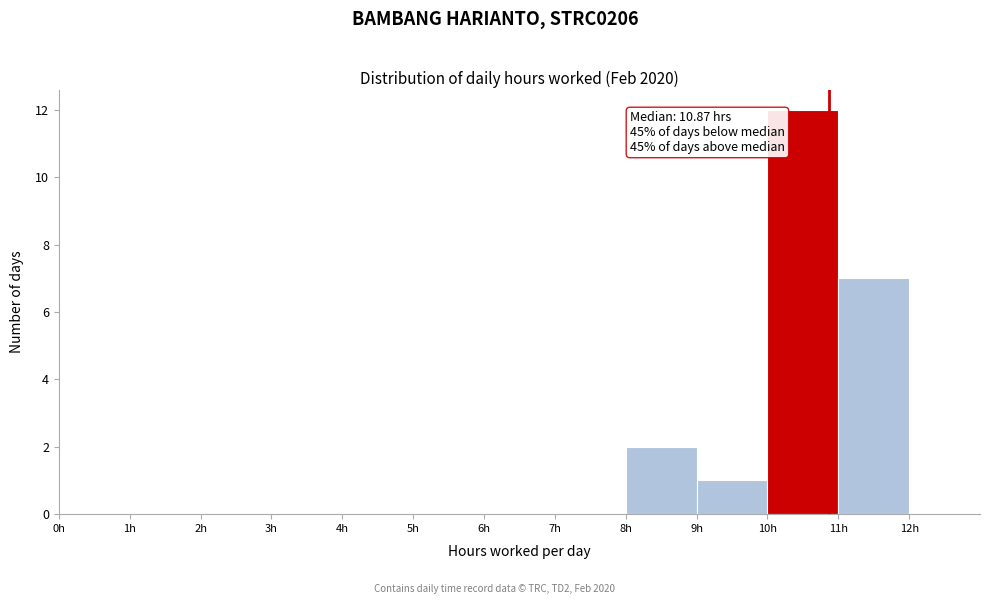

Over which range of the x-axis is the bar tallest?

10 to 11